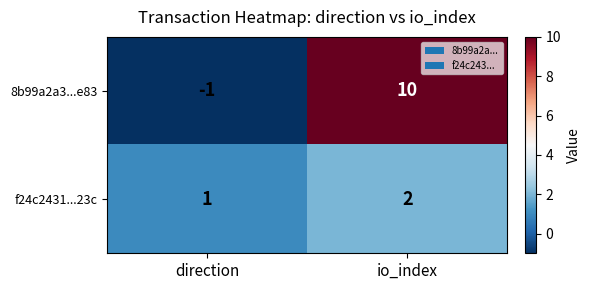

What is the maximum value shown in the chart?

10